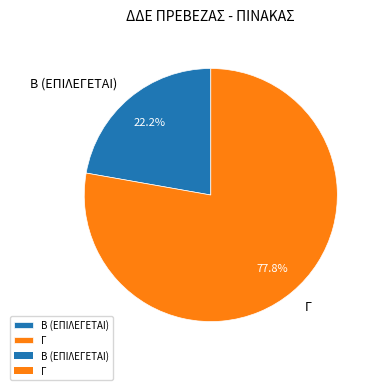

How many segments does this pie chart have?

2